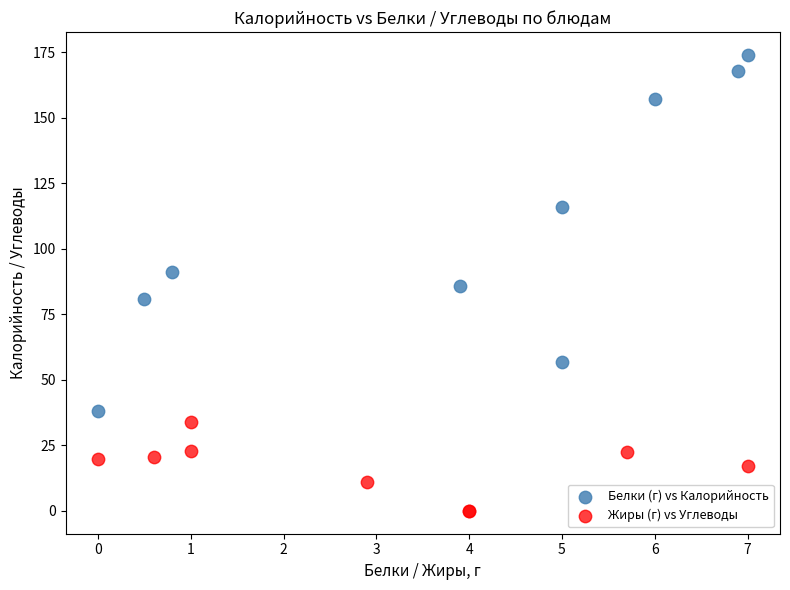

Which series reaches the maximum Y coordinate?

Белки (г) vs Калорийность